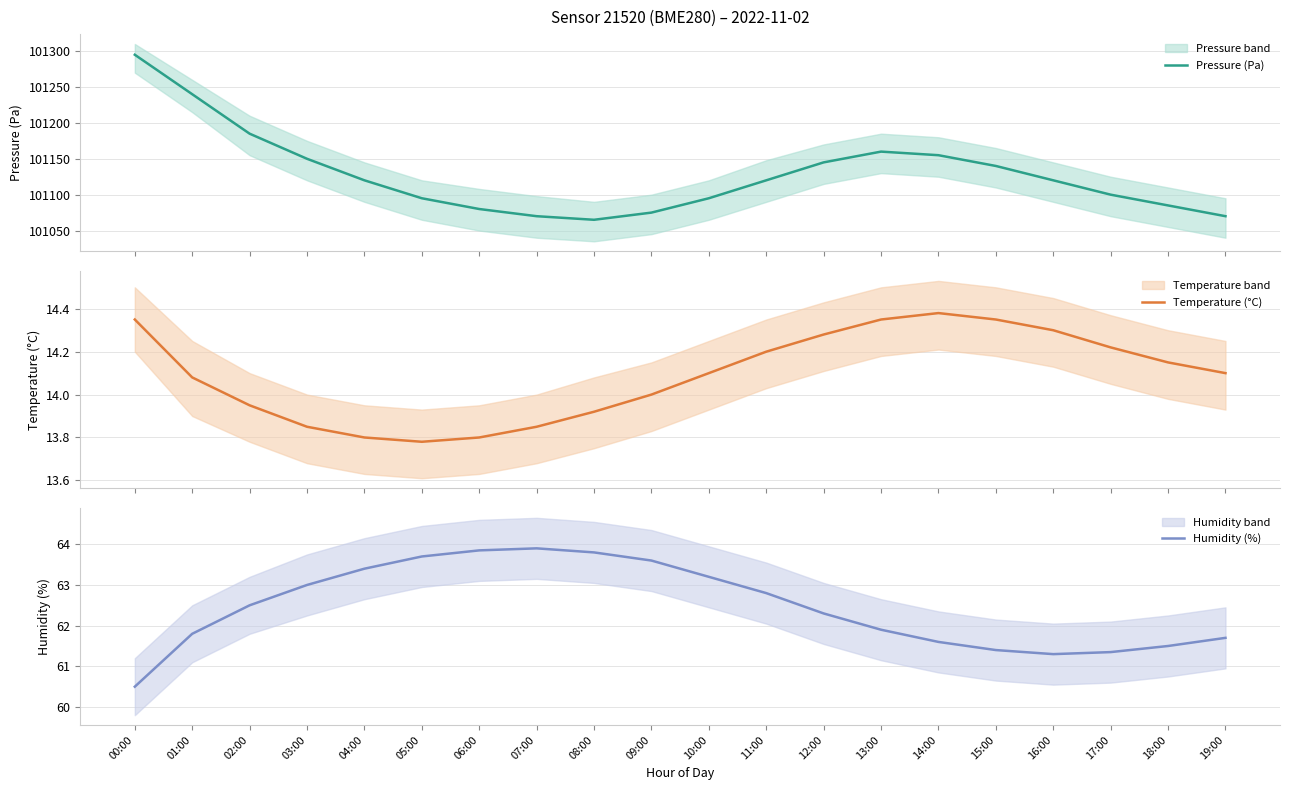

Rank the series by their maximum value, from highest to lowest.

Pressure (Pa), Humidity (%), Temperature (°C)